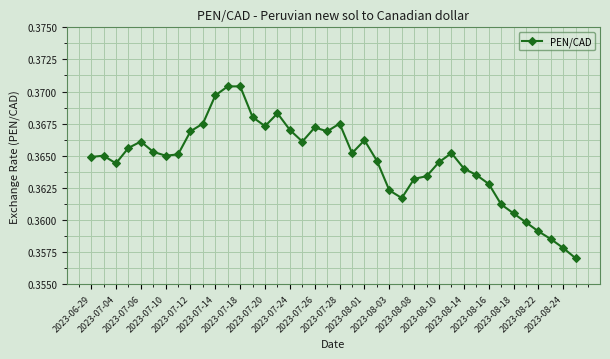

Count the values in the range 0 to 1.

40